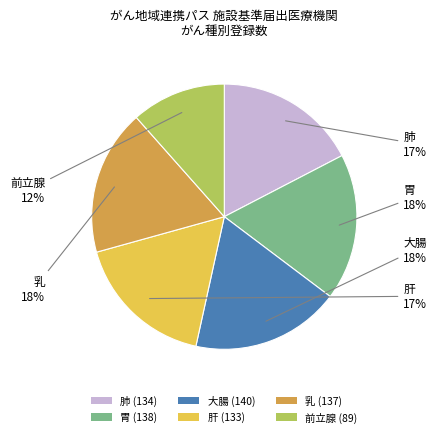

Which has a higher value, 肝 (133) or 乳 (137)?

乳 (137)